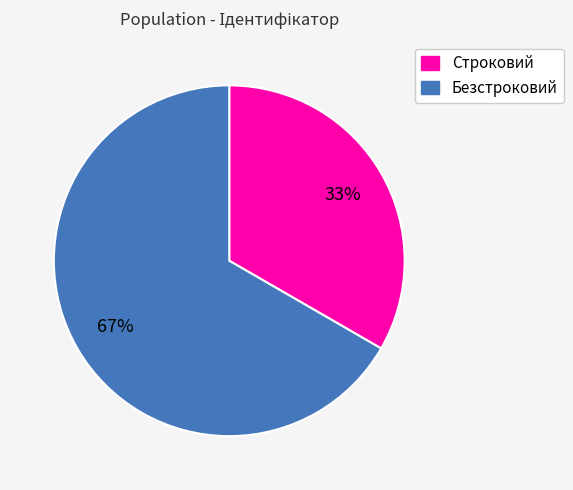

To the nearest percent, what is the combined percentage of Строковий and Безстроковий?

100%